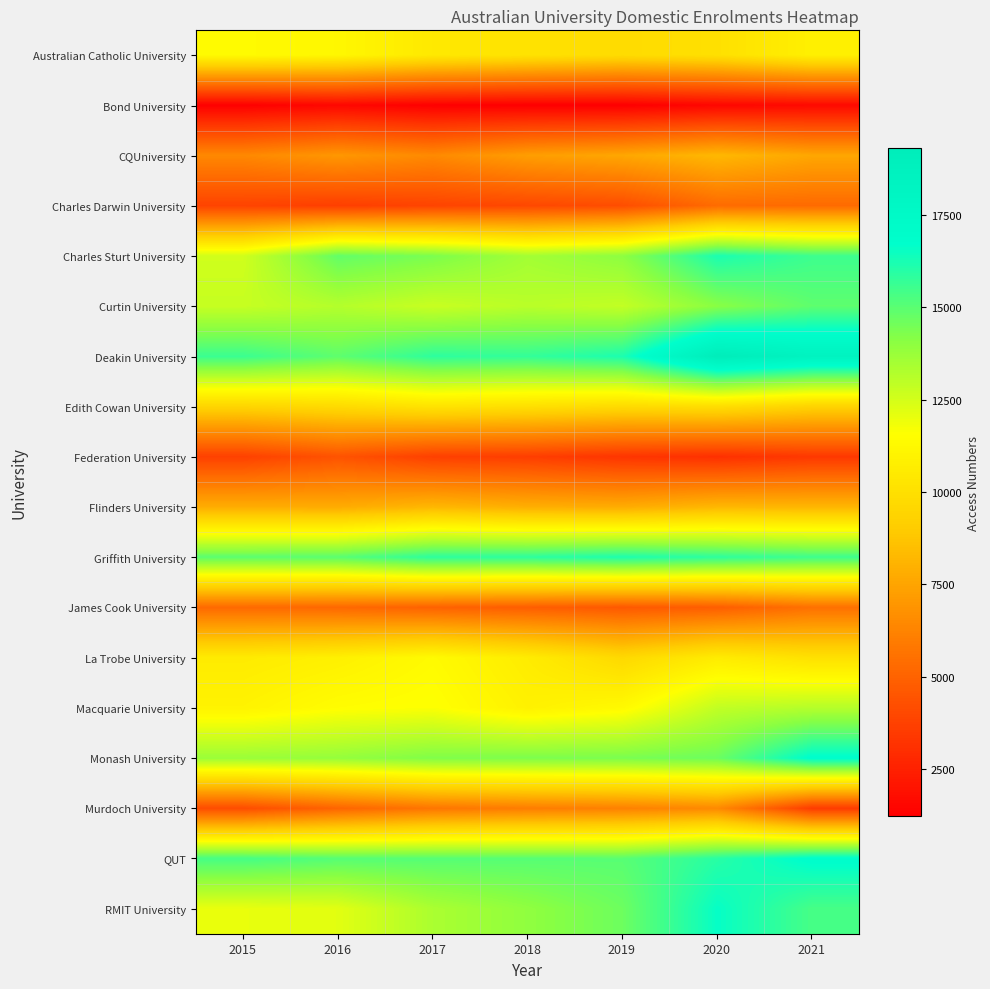

What is the difference between the highest and lowest values at 2015?

14298